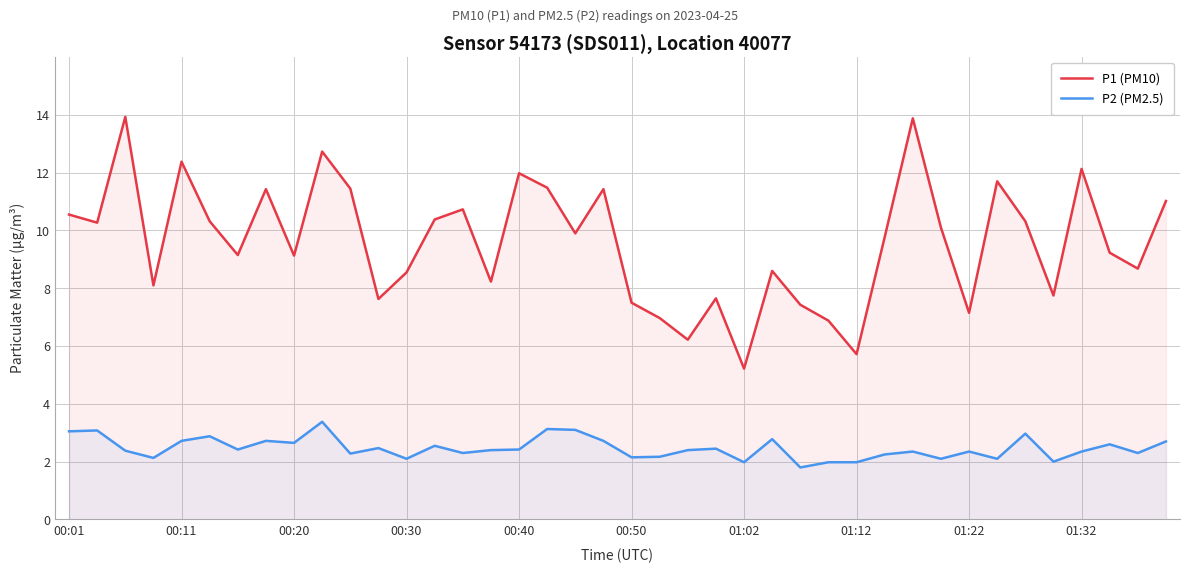

True or false: P1 (PM10) and P2 (PM2.5) intersect in this chart.

False